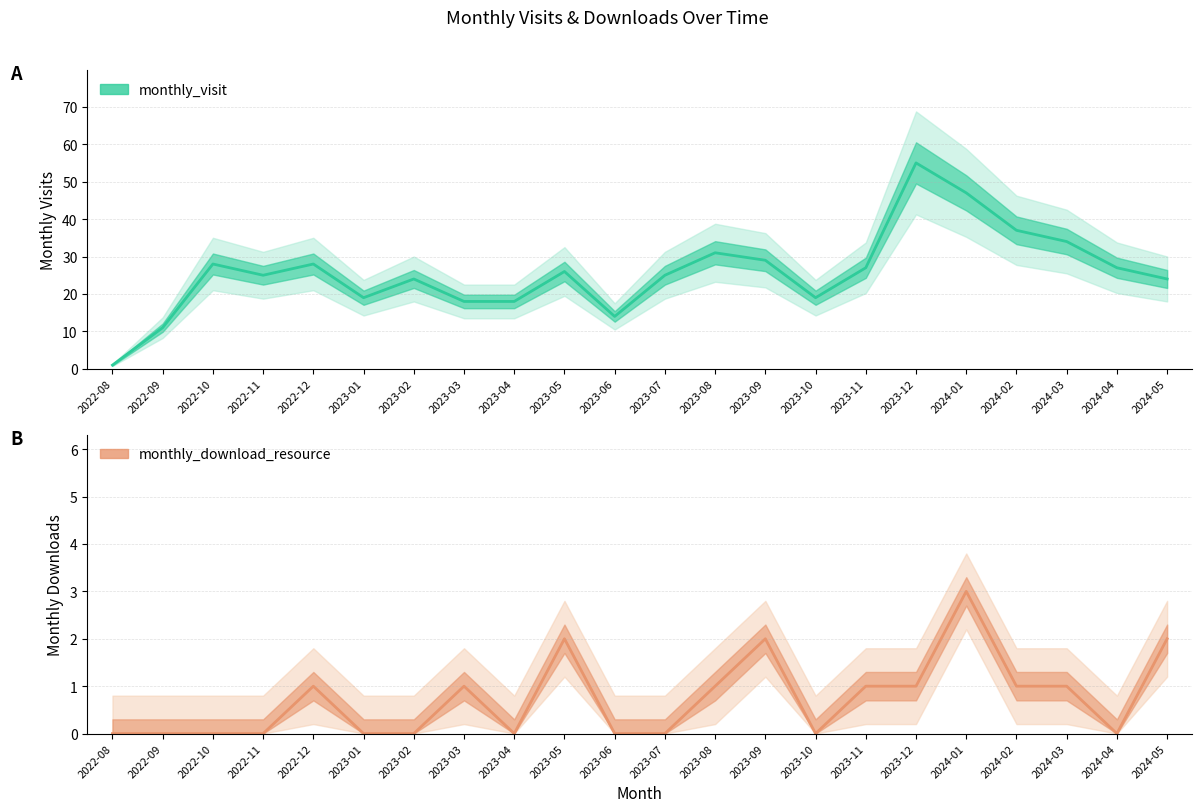

At which category does monthly_visit reach its first local valley?

2022-11